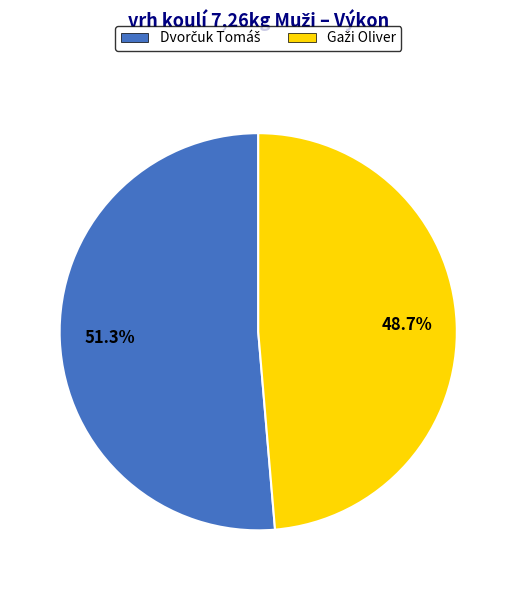

To the nearest percent, what is the difference between the largest and smallest slice percentages?

3%